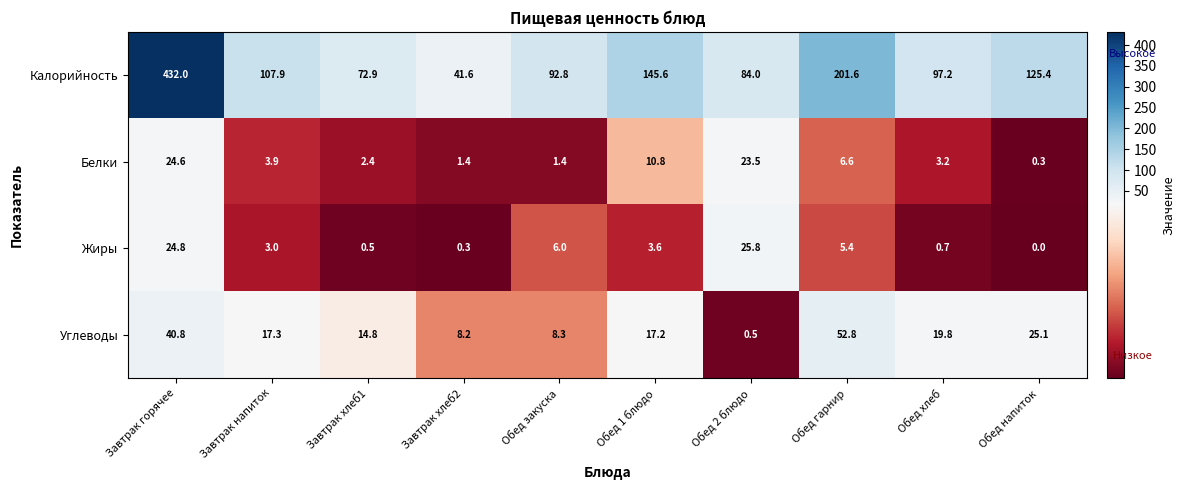

What is the difference between the maximum and minimum values in the Калорийность series?

390.4